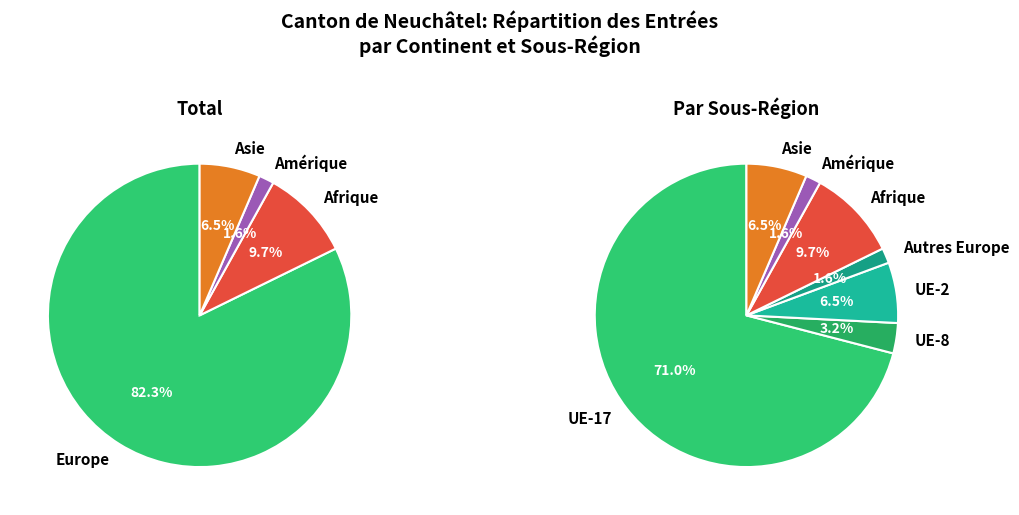

What portion of the pie excludes Asie?

93.5%